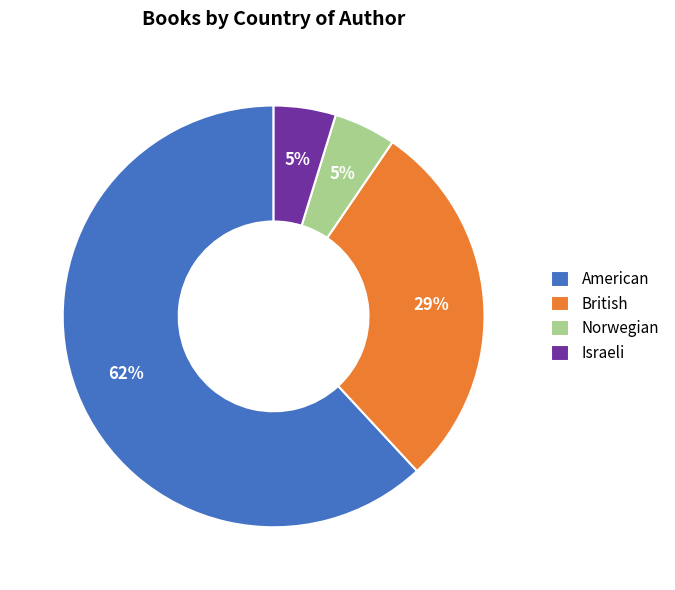

To the nearest percent, what portion does Norwegian represent?

5%